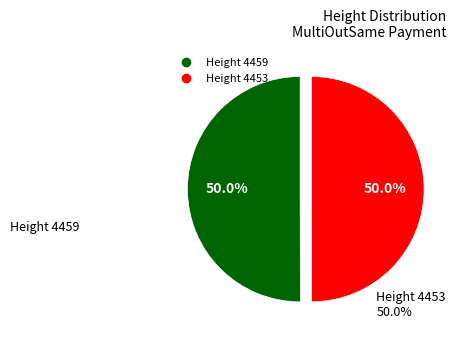

Rank the categories by value from highest to lowest.

4459, 4453